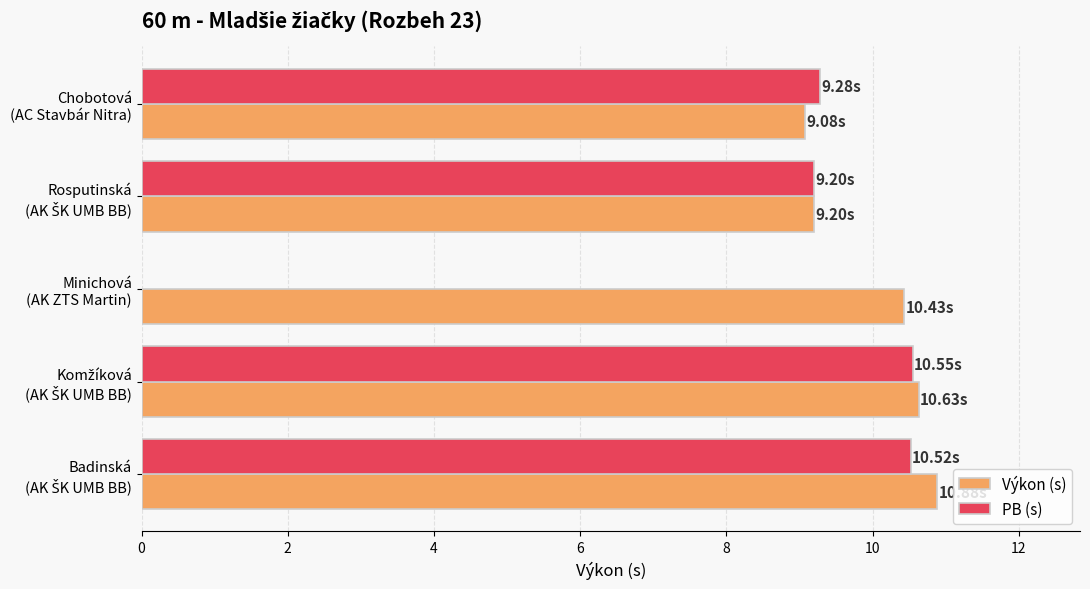

What is the difference between the second highest and second lowest values in the Výkon (s) series?

1.4